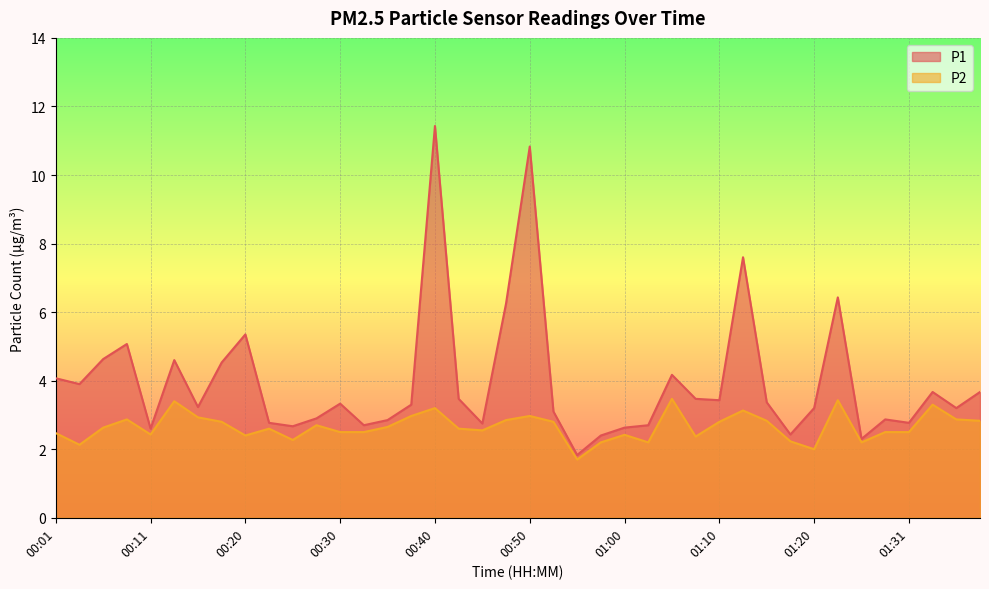

List the labels in order of P2 value, smallest first.

00:55, 01:20, 00:03, 00:58, 01:03, 01:26, 01:18, 00:25, 01:08, 00:20, 01:00, 00:11, 00:01, 00:30, 00:33, 01:28, 01:31, 00:45, 00:23, 00:43, 00:06, 00:35, 00:28, 00:18, 00:53, 01:10, 01:15, 01:38, 00:48, 00:08, 01:36, 00:16, 00:38, 00:50, 01:13, 00:40, 01:33, 00:13, 01:23, 01:05